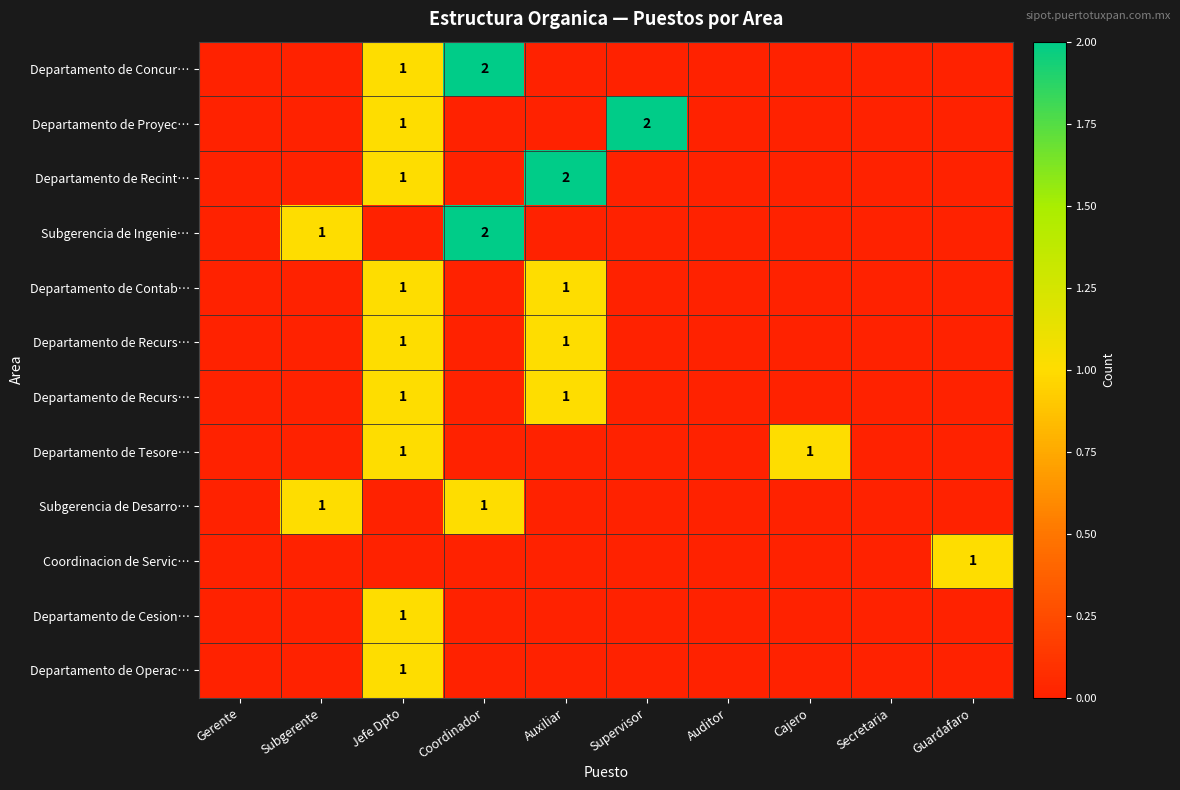

What is the maximum value shown in the chart?

2